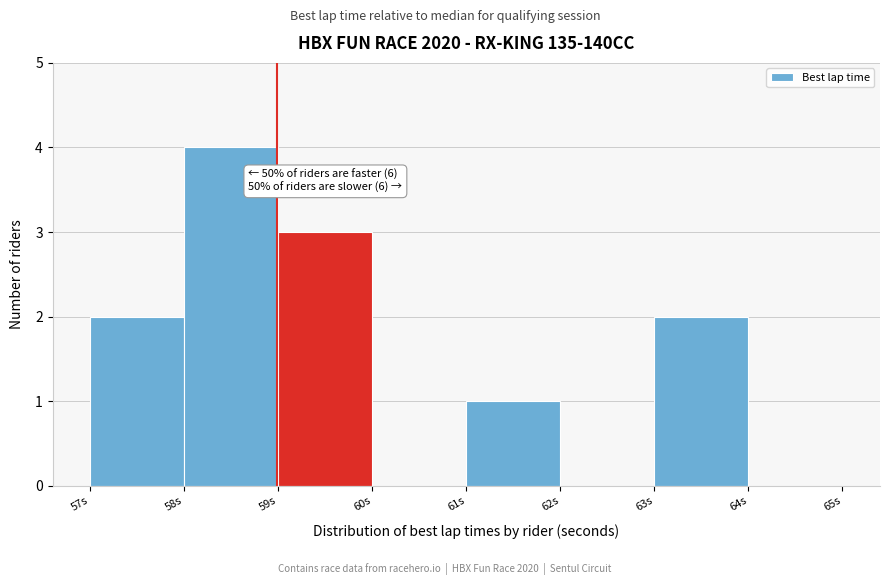

Which range on the x-axis has the tallest bar?

58 to 59